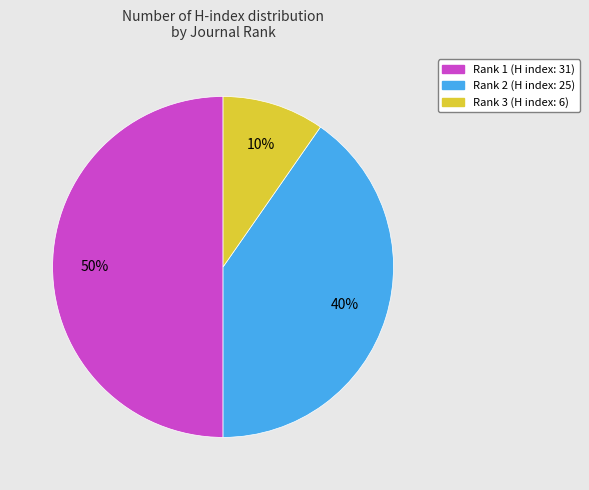

The Rank 1 (H index: 31) slice represents 64% of the pie. True or false?

False